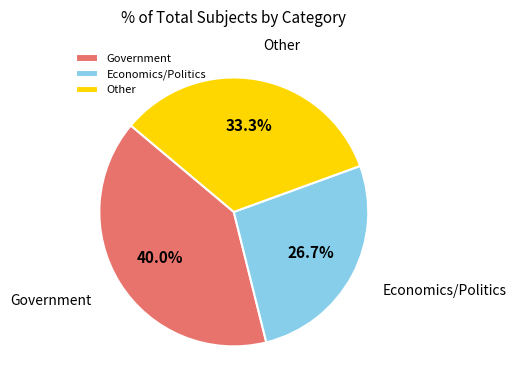

How many slices are in this pie chart?

3